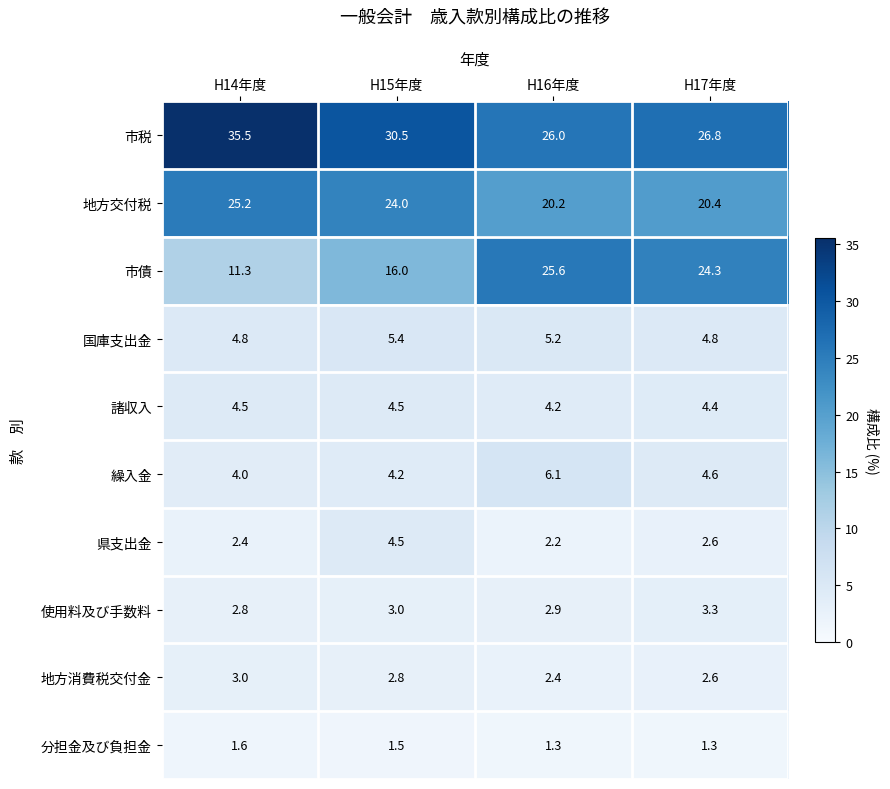

How many 諸収入 values are between 4 and 5?

4